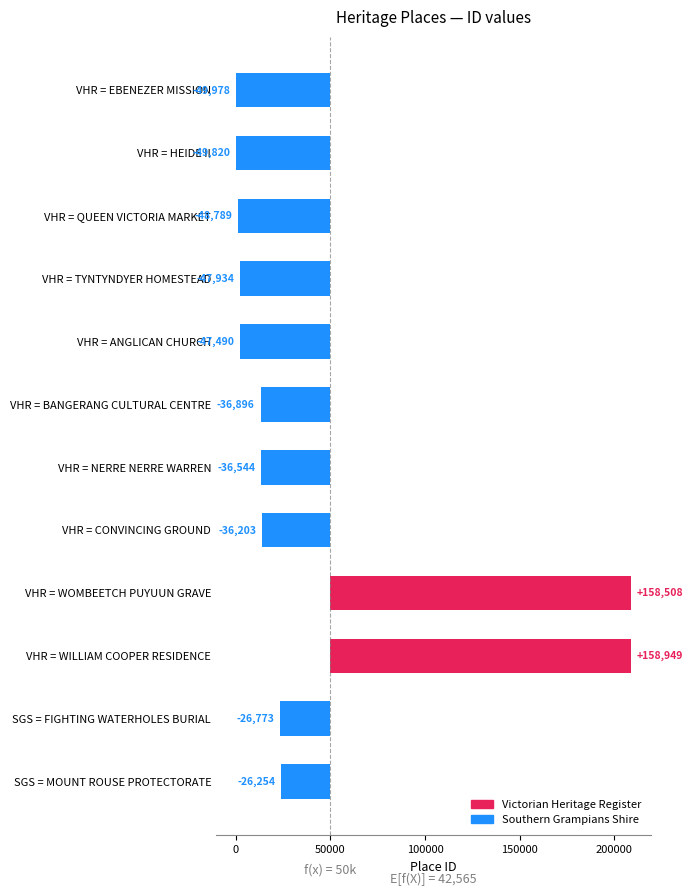

Reading left to right, list all the values displayed in this chart.

-49978	-49820	-48789	-47934	-47490	-36896	-36544	-36203	158508	158949	-26773	-26254